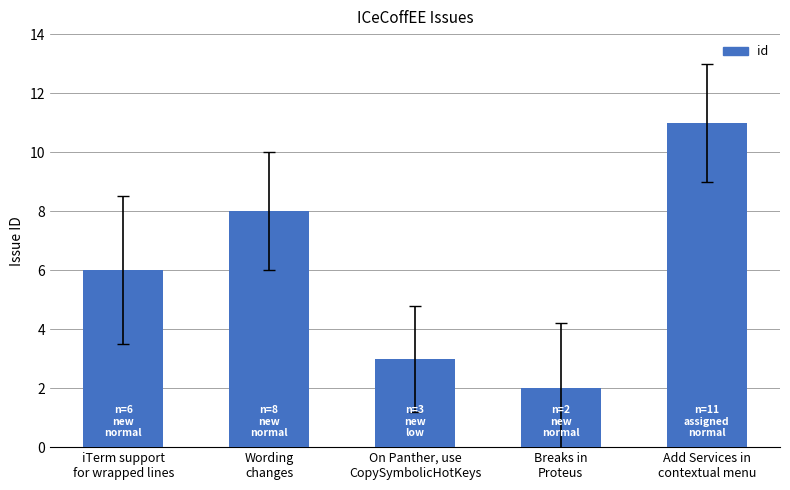

What is the approximate value at Add Services in
contextual menu?

11